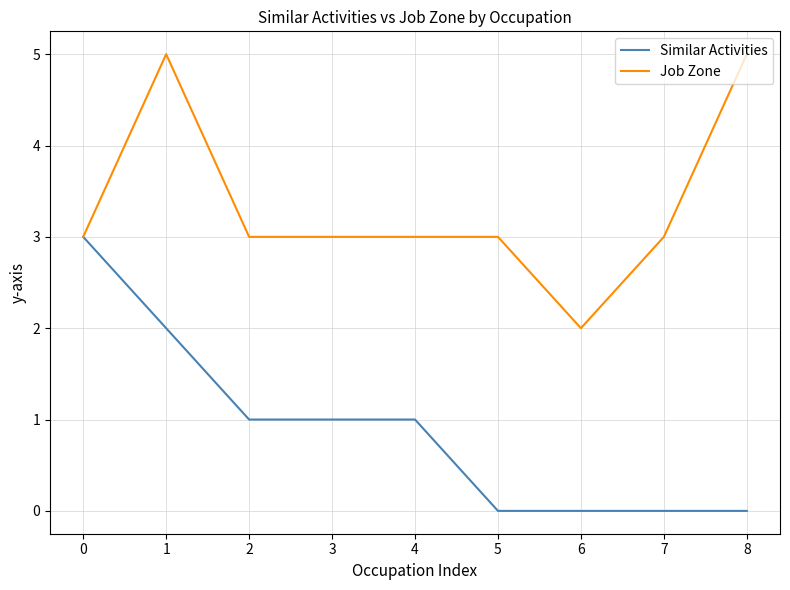

Is the value of Similar Activities at 2 greater than the value of Job Zone at 7?

No